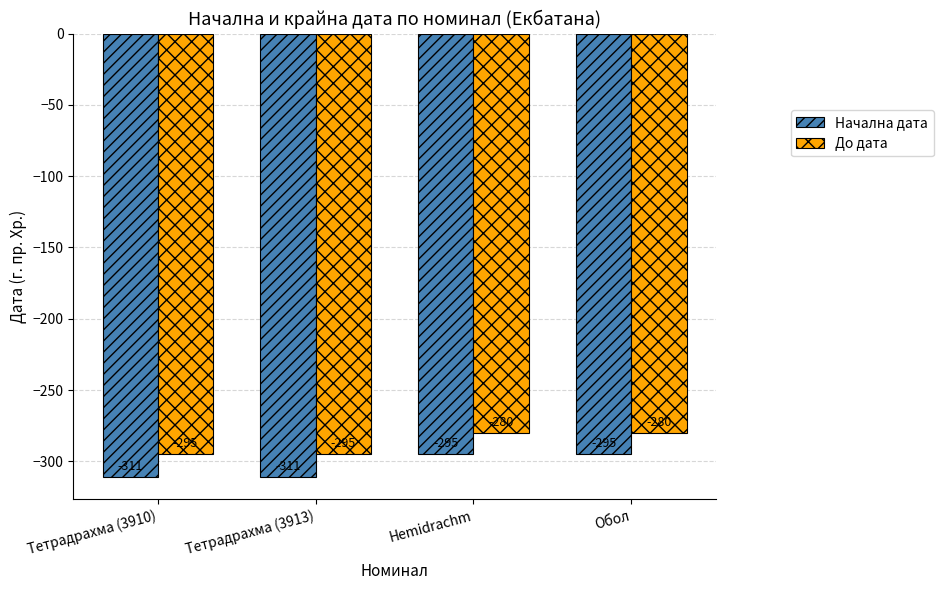

What is the difference between the maximum and minimum values in the До дата series?

15